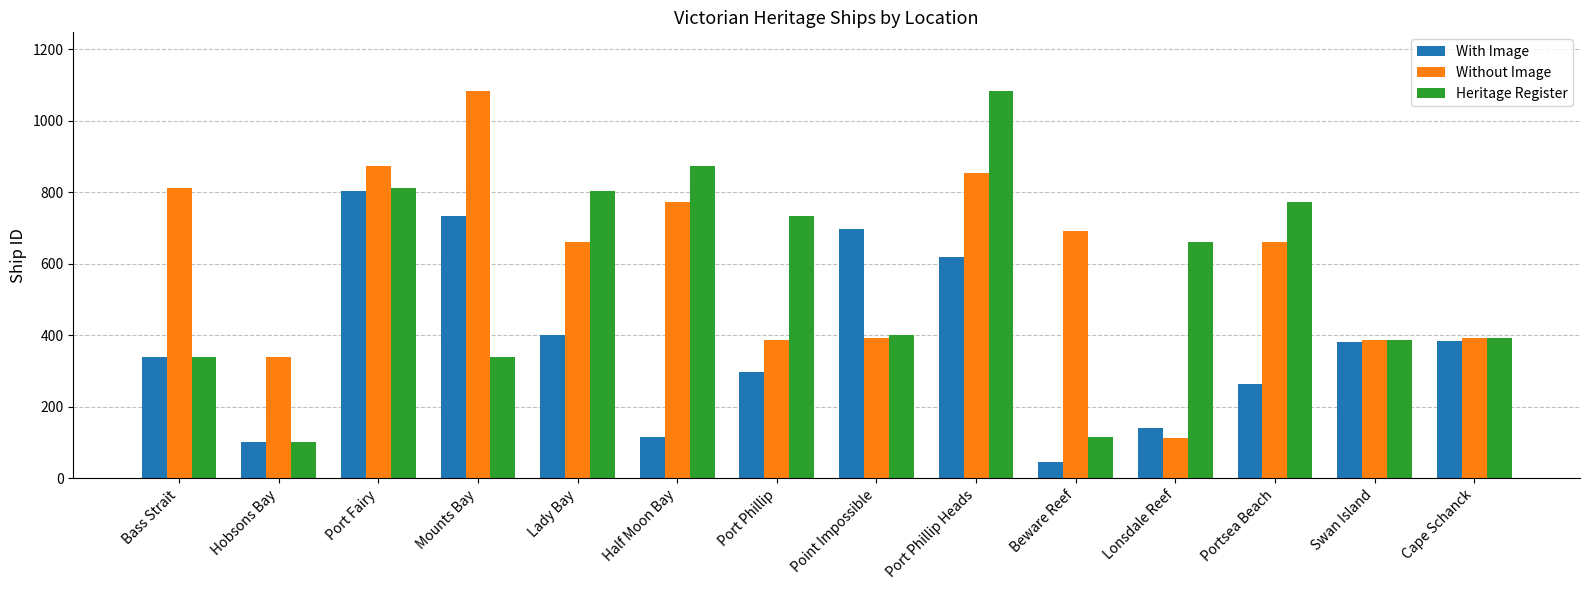

Is it true that With Image equals 701 at Lady Bay?

False